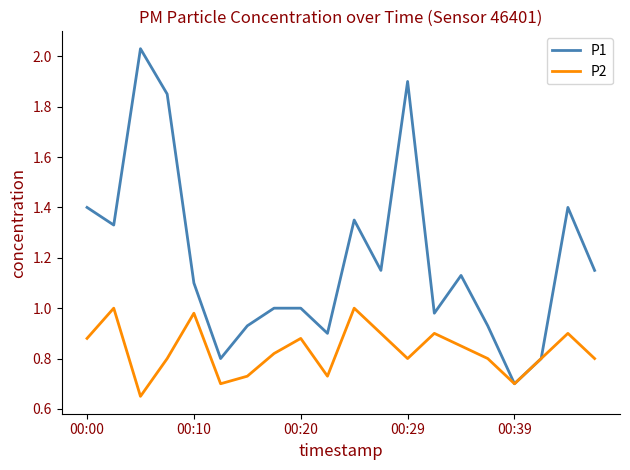

Which series has the largest total across all categories?

P1